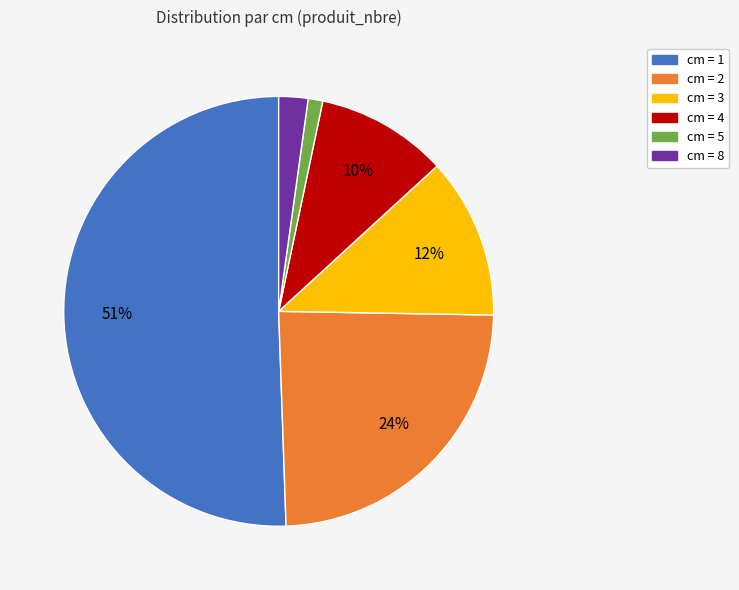

To the nearest percent, what is the average slice percentage?

17%